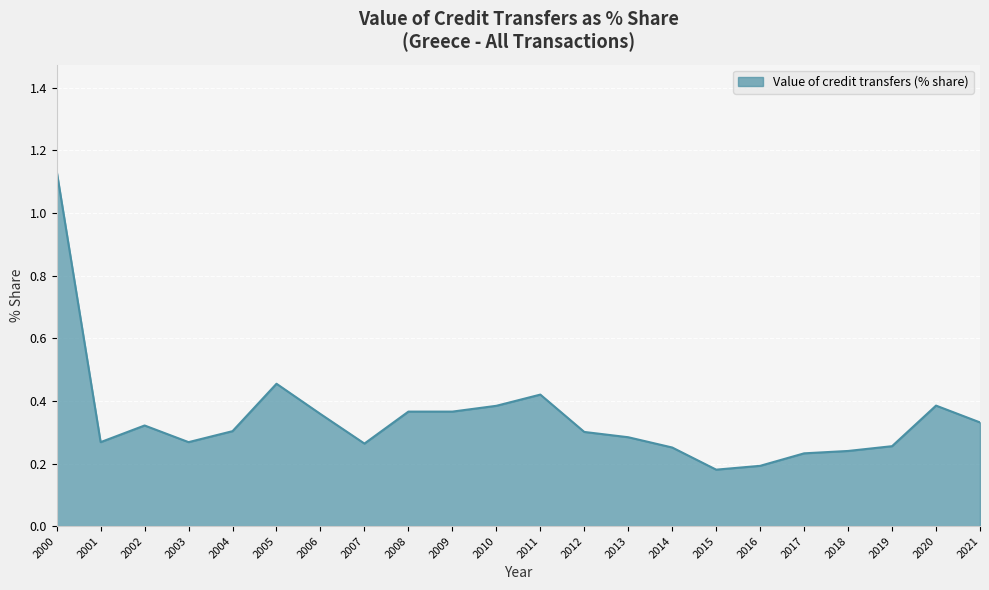

Which label corresponds to the largest value in the chart?

2000